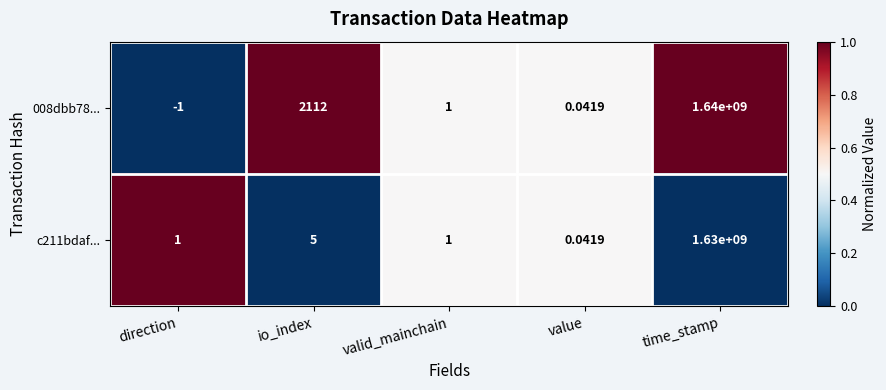

Where is 008dbb78... nearest to the value 819999999?

io_index